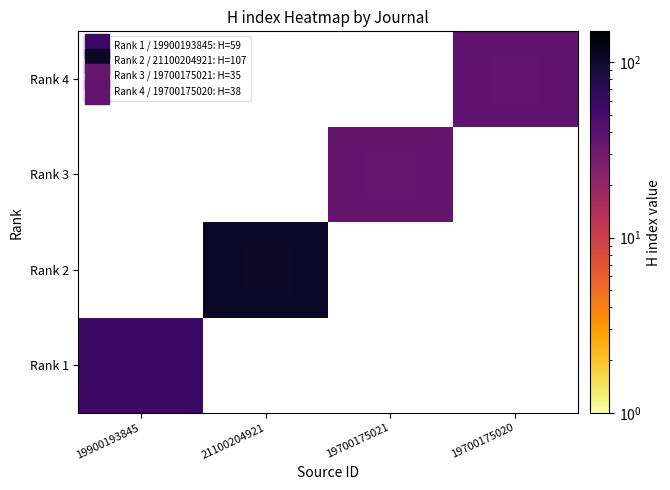

Which label corresponds to the largest value in the chart?

21100204921